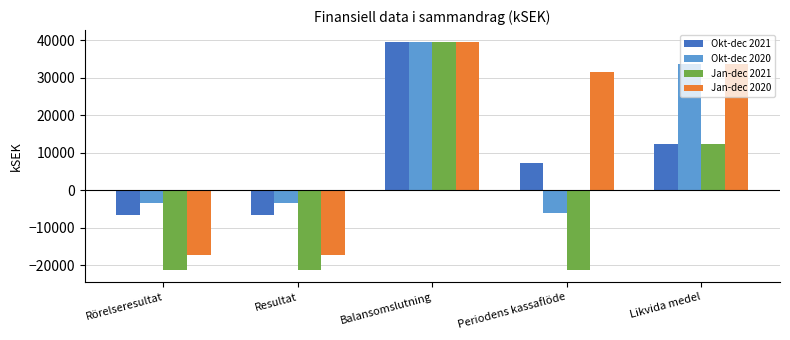

Which series changed the most between Periodens kassaflöde and Likvida medel?

Okt-dec 2020